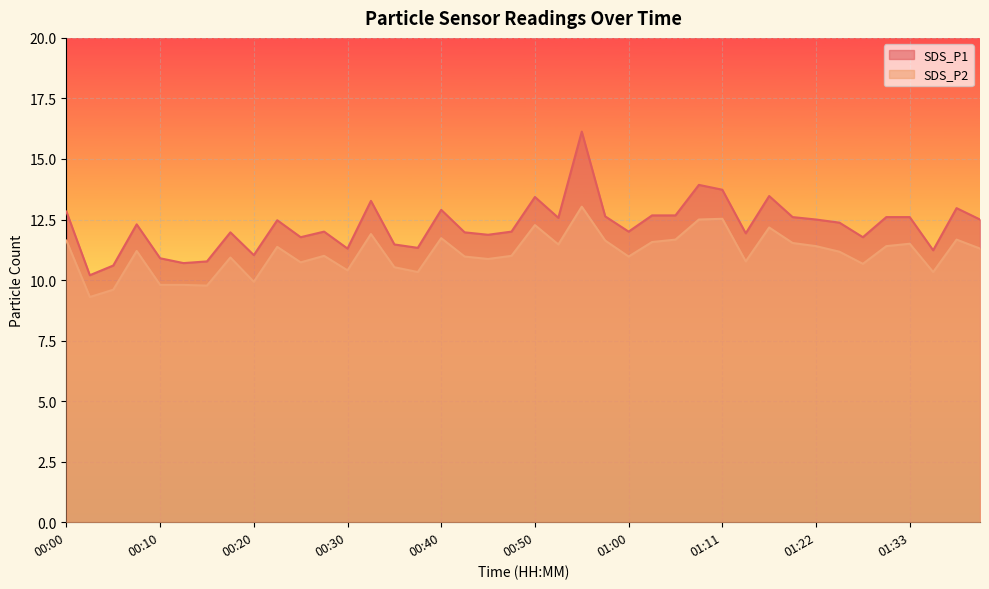

What is the greatest value displayed?

16.1